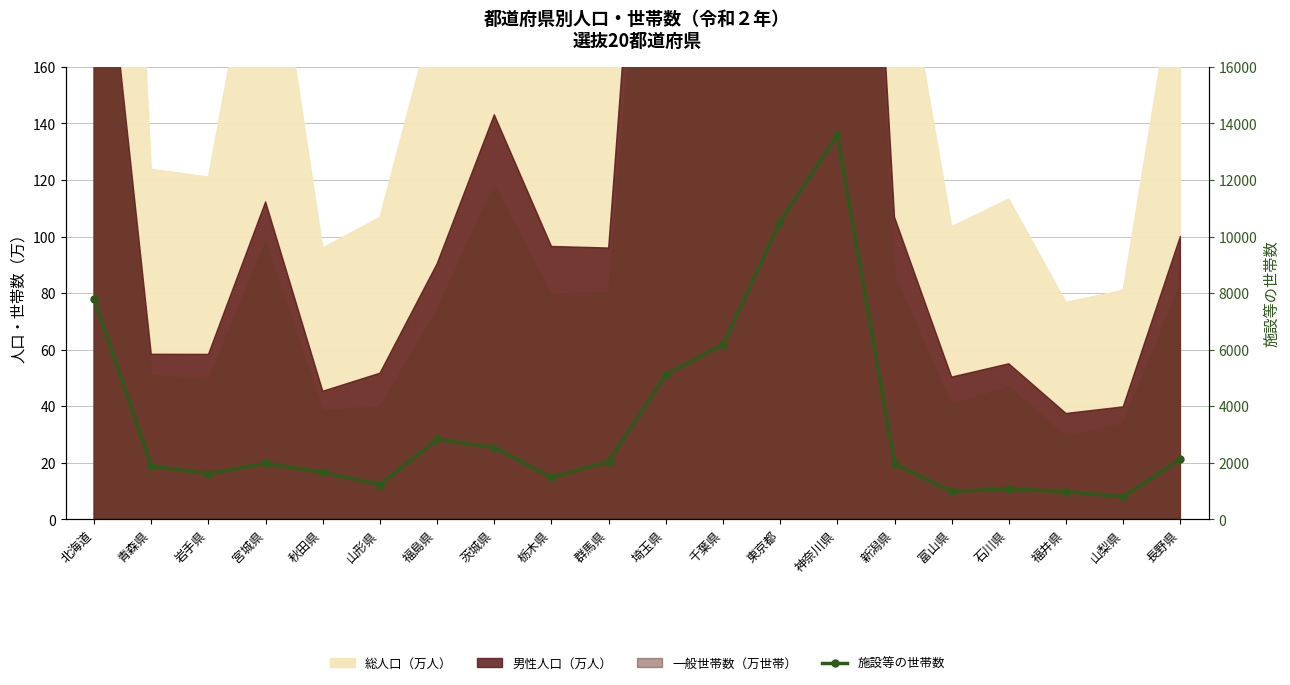

How many values are below 1974?

10